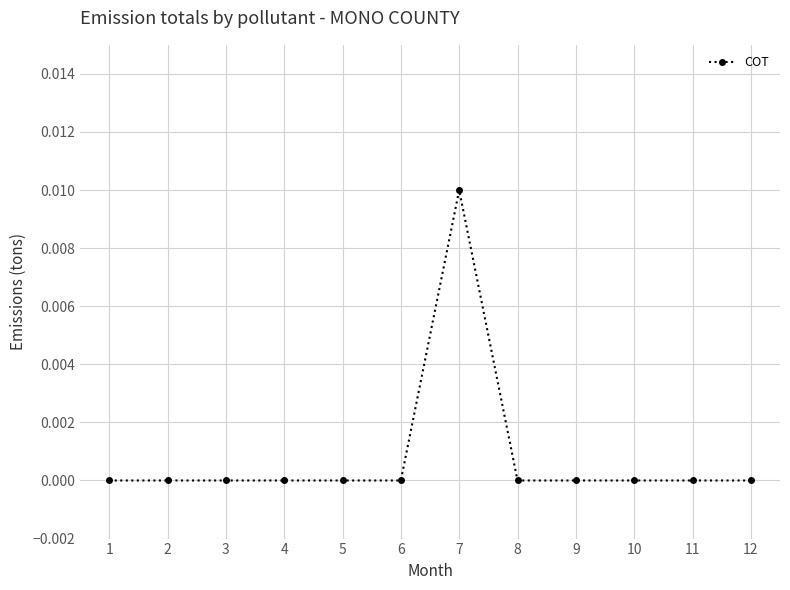

Is this an area chart (filled region under the line)?

No